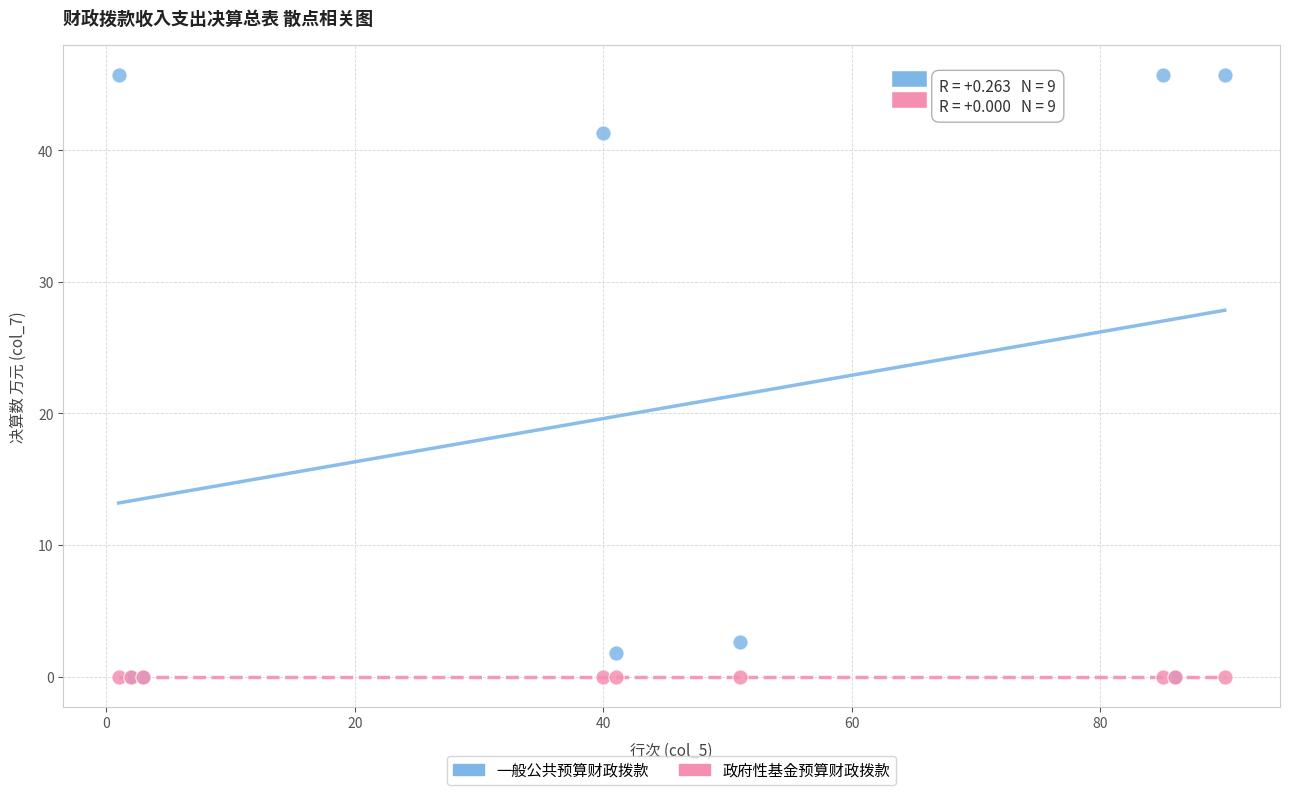

What are all the series names shown in the legend?

一般公共预算财政拨款, 政府性基金预算财政拨款